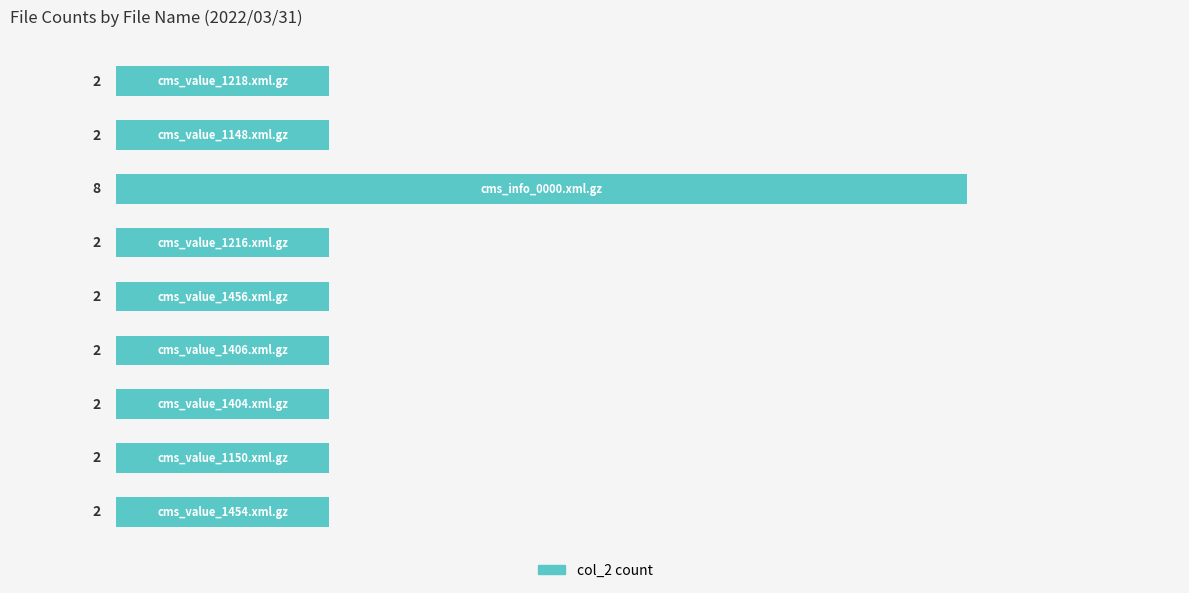

What is the smallest value displayed?

2